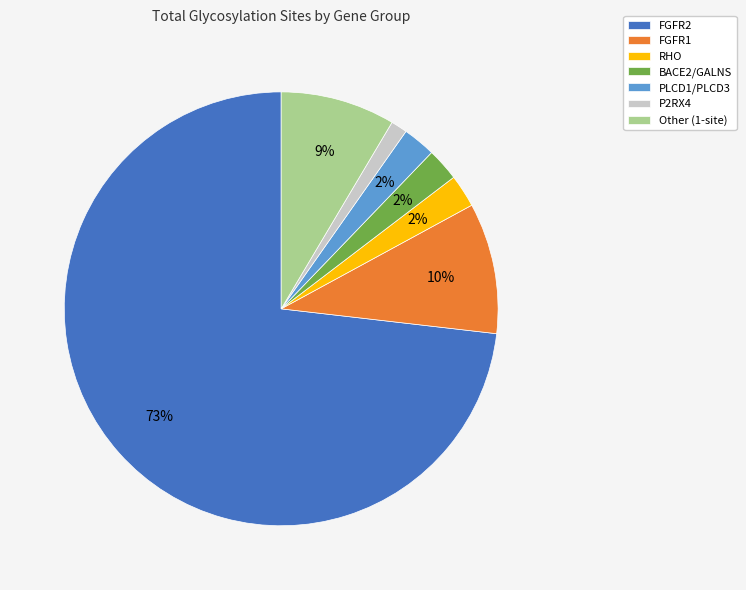

What is the largest slice in the pie chart?

FGFR2